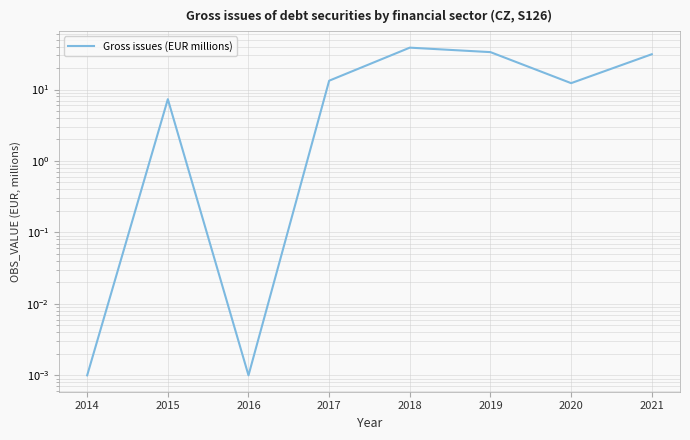

Does the chart display data point markers on the line(s)?

No